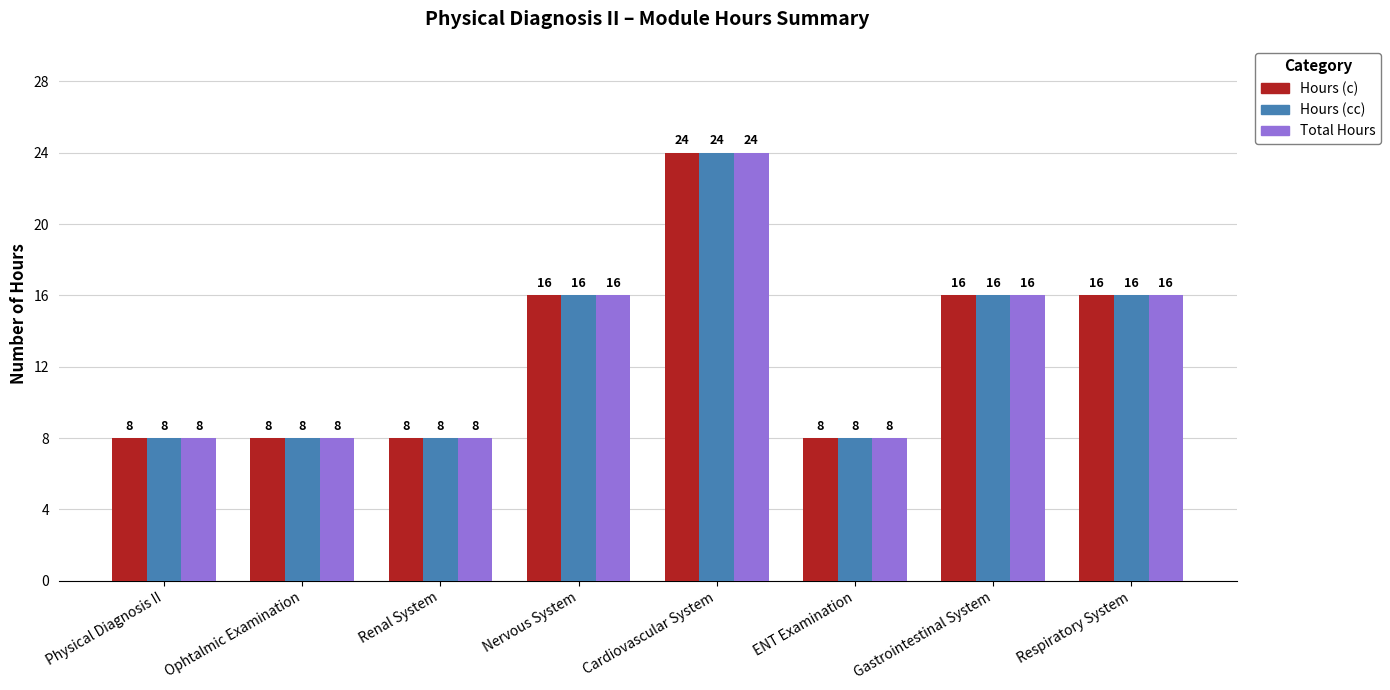

How many bars are there in each group?

3